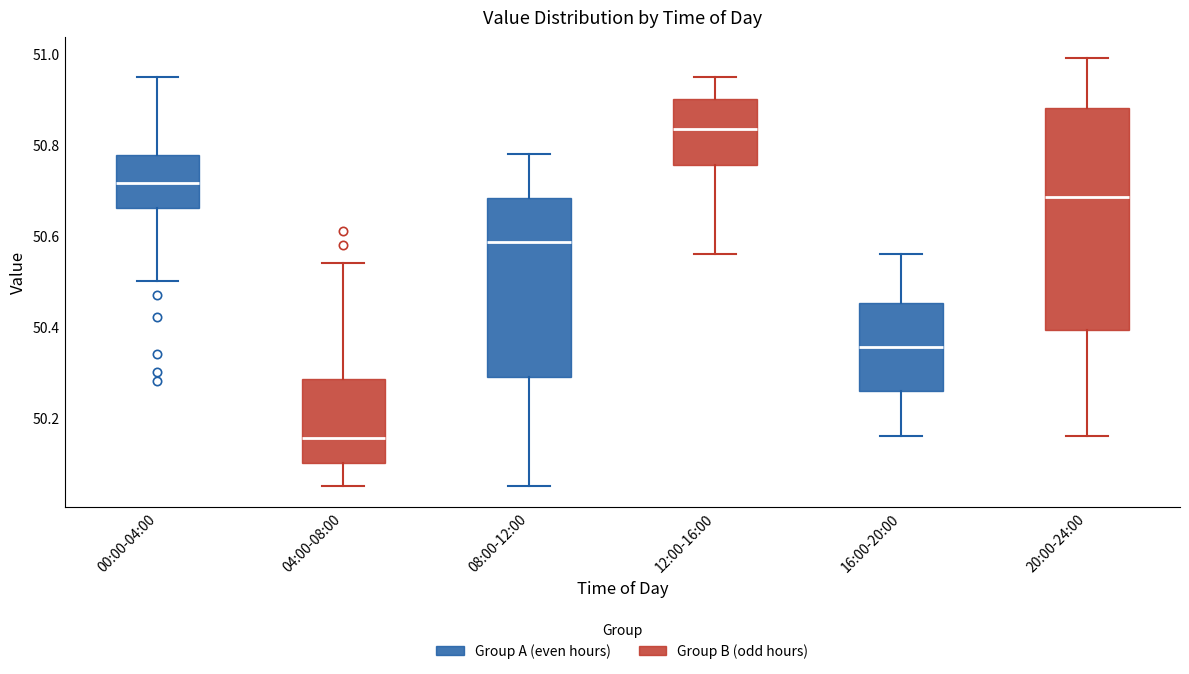

Reading left to right, read every box against the y-axis: the position of its median line, the range the box covers, and the ends of its whiskers. The values are not printed on the chart, so give them approximately, as read against the axis.

00:00-04:00: median 50.72, box 50.66 to 50.78, whiskers 50.50 to 50.96
04:00-08:00: median 50.16, box 50.10 to 50.28, whiskers 50.06 to 50.54
08:00-12:00: median 50.58, box 50.30 to 50.68, whiskers 50.06 to 50.78
12:00-16:00: median 50.84, box 50.76 to 50.90, whiskers 50.56 to 50.96
16:00-20:00: median 50.36, box 50.26 to 50.46, whiskers 50.16 to 50.56
20:00-24:00: median 50.68, box 50.40 to 50.88, whiskers 50.16 to 51.00